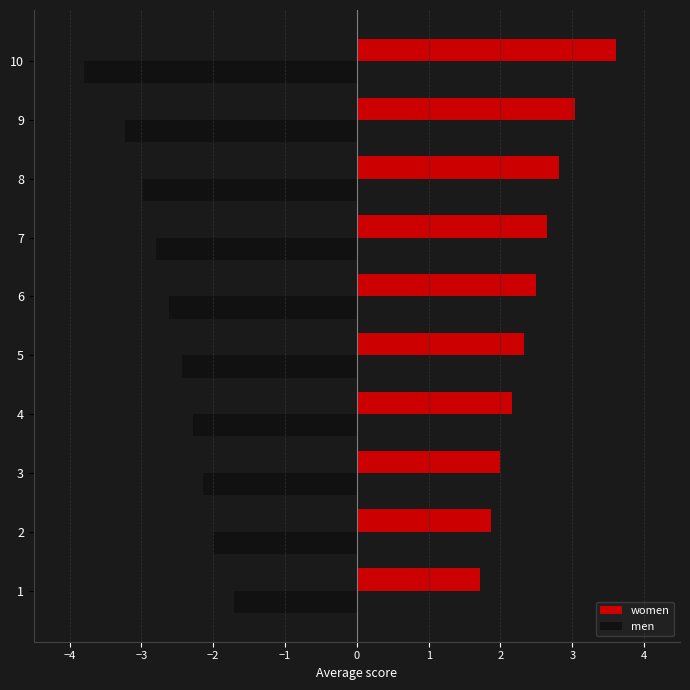

At which category does the chart reach its minimum across all series?

10